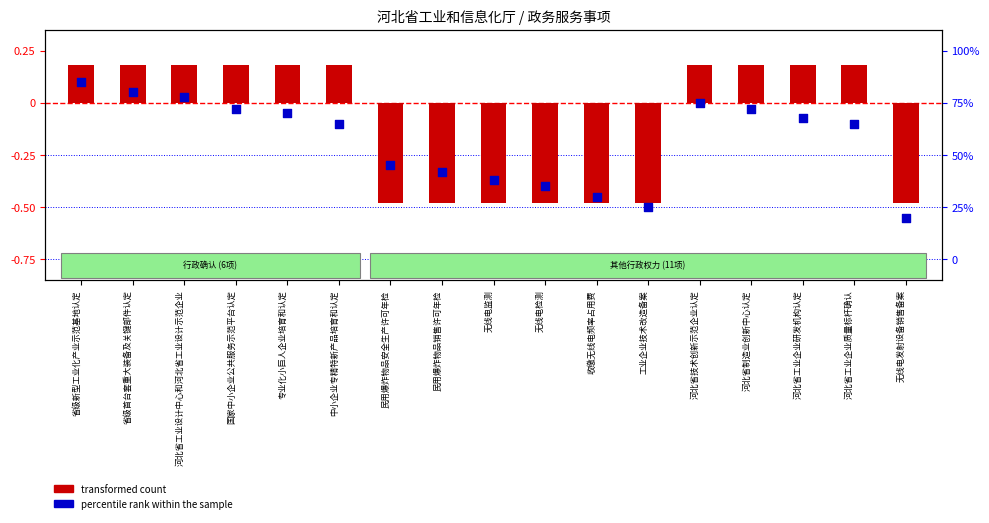

Is the value of percentile rank within the sample at 河北省制造业创新中心认定 greater than the value of transformed count at 河北省制造业创新中心认定?

No